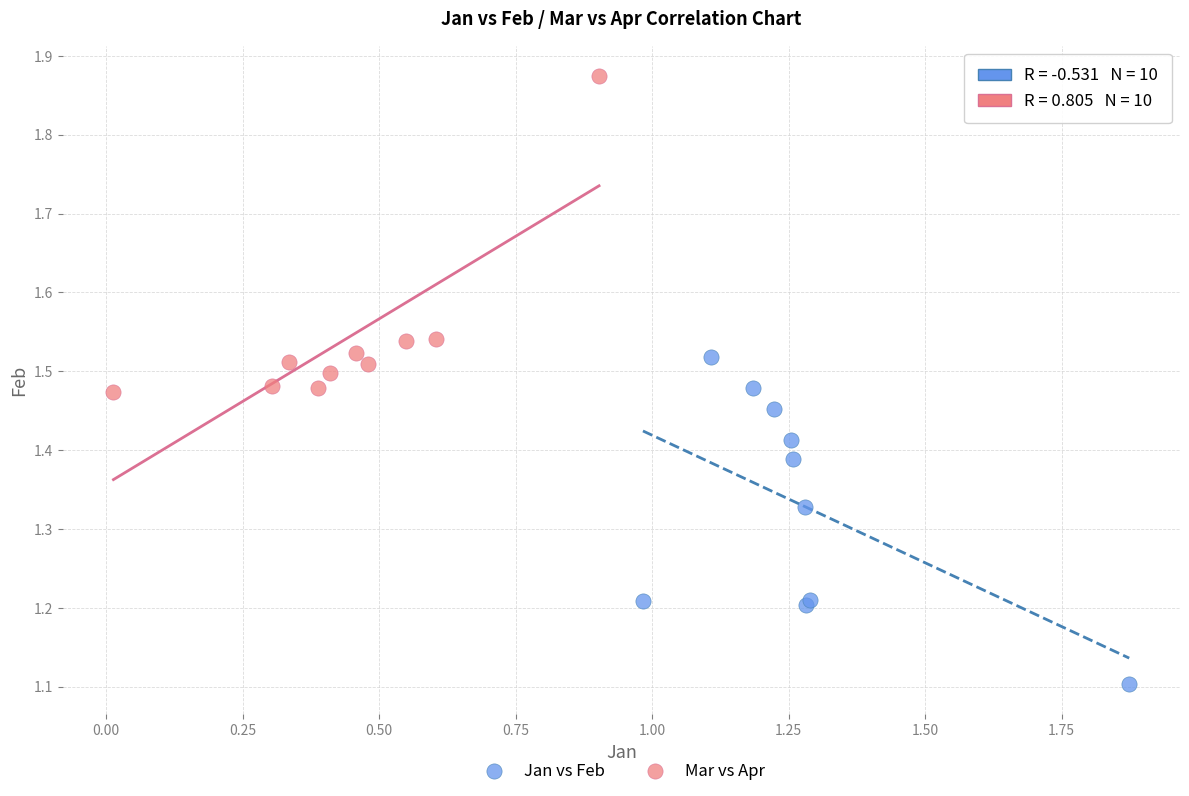

What are all the series names shown in the legend?

Jan vs Feb, Mar vs Apr